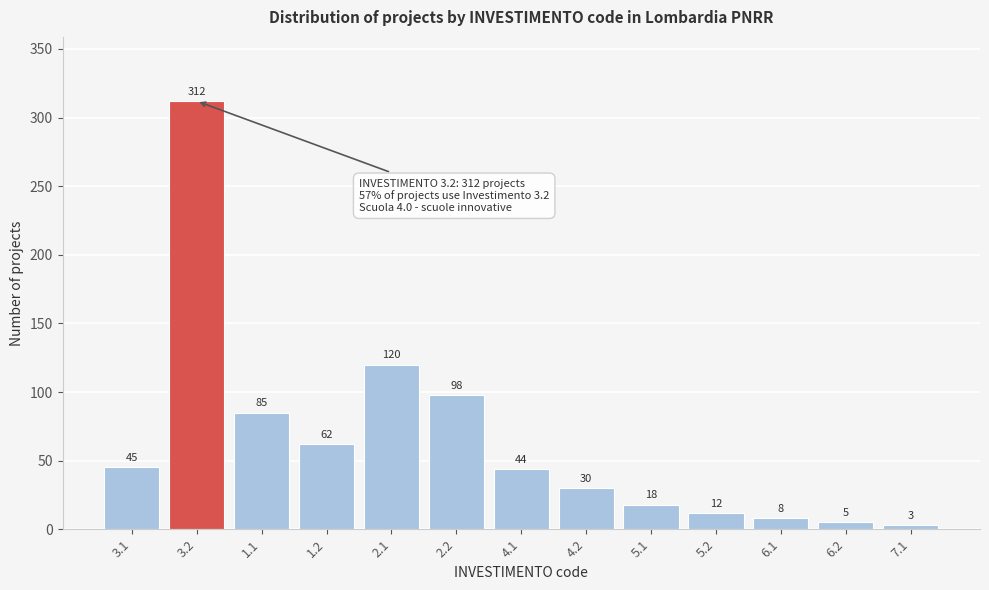

Reading left to right, list all the values displayed in this chart.

45	312	85	62	120	98	44	30	18	12	8	5	3